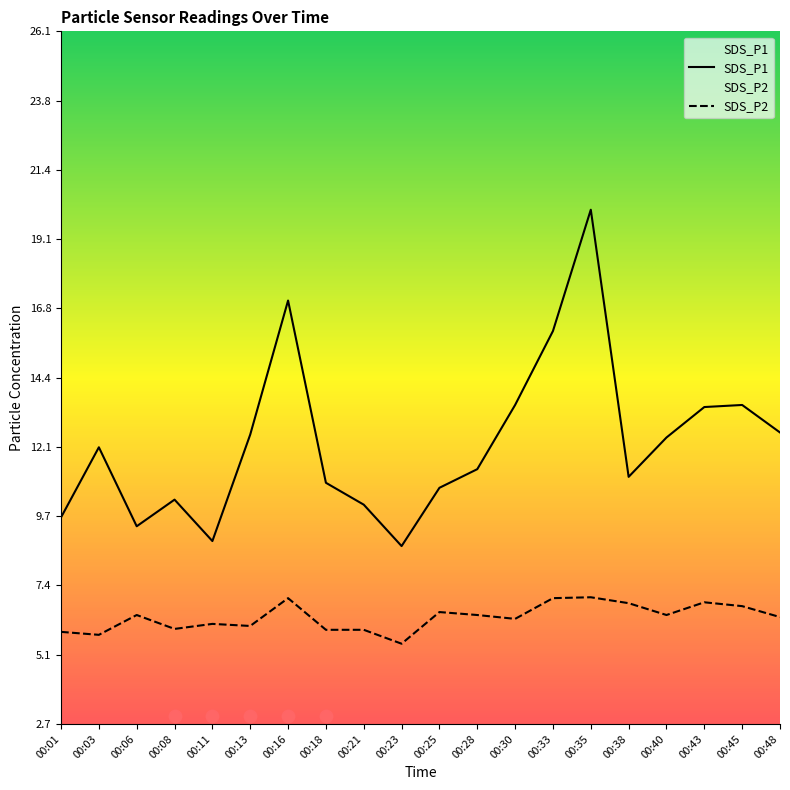

What is the total value across all series at 00:08?

16.2